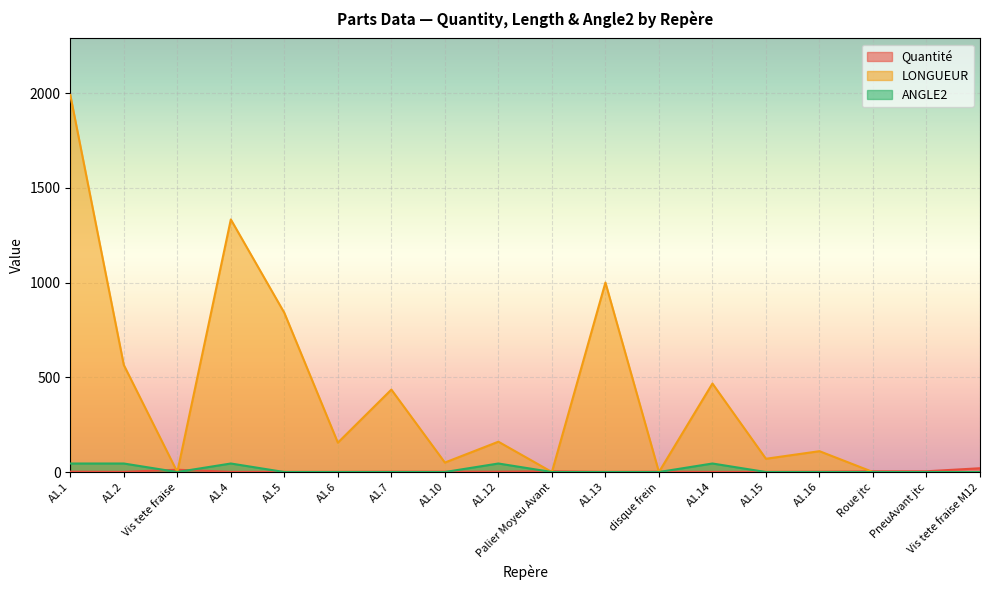

True or false: Quantité and LONGUEUR intersect in this chart.

True